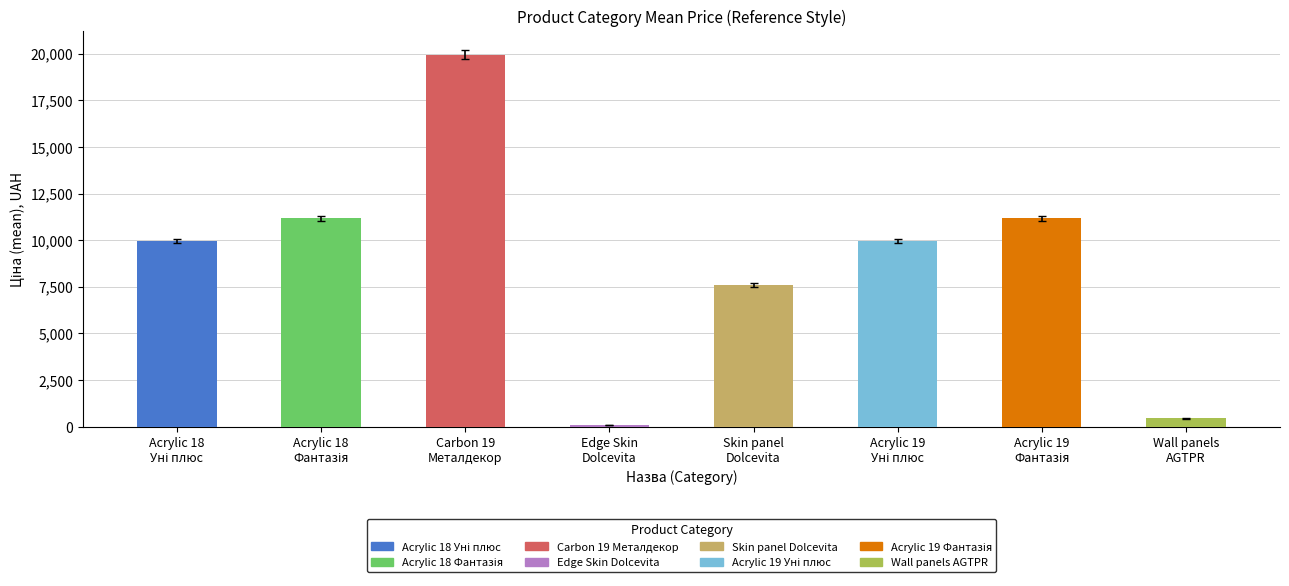

What is the value of the 5th bar from the left?

7596.5